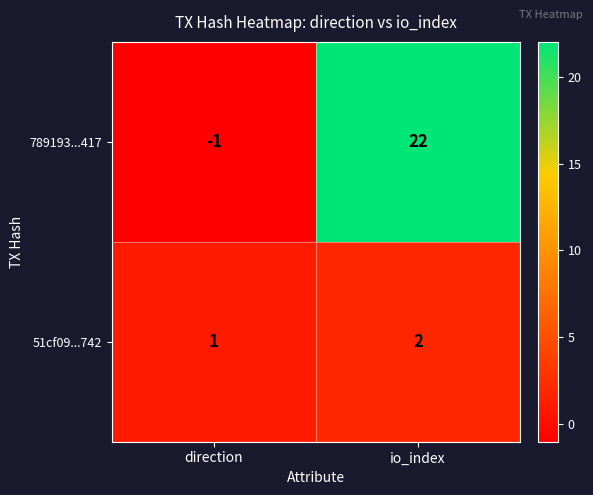

What is the sum of the 789193...417 values at io_index and direction?

21